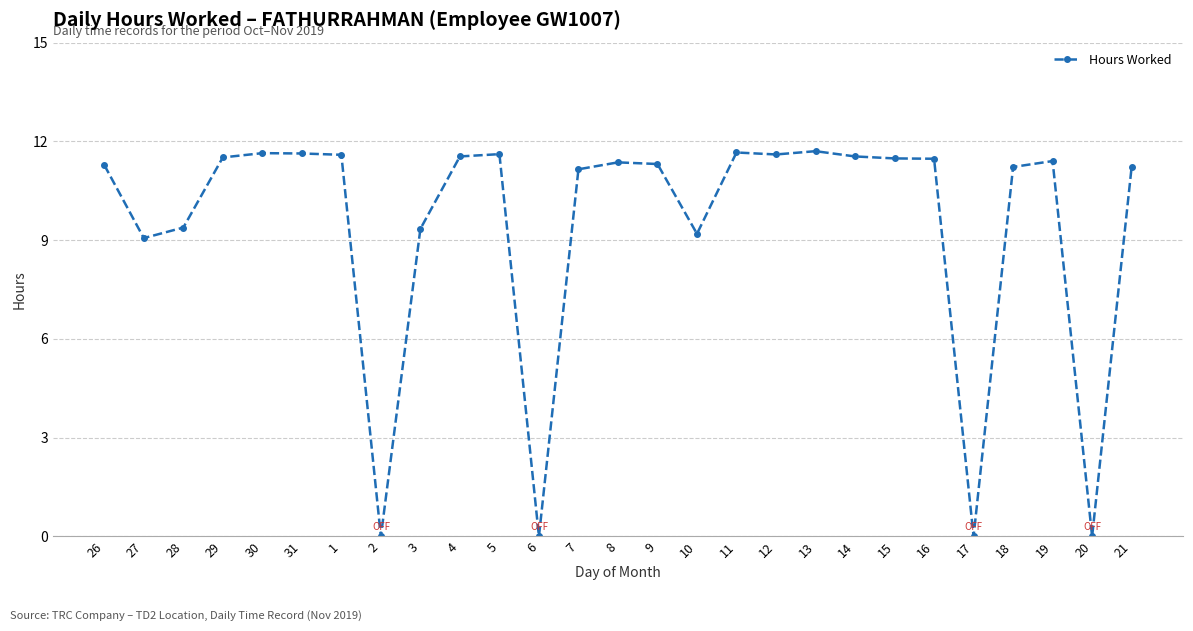

What is the change in value from 27 to 28?

+0.3